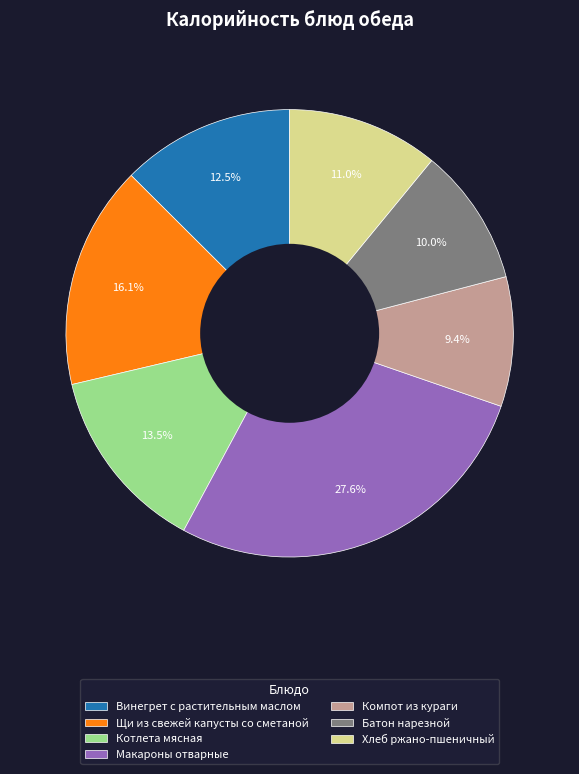

What is the largest slice in the pie chart?

Макароны отварные